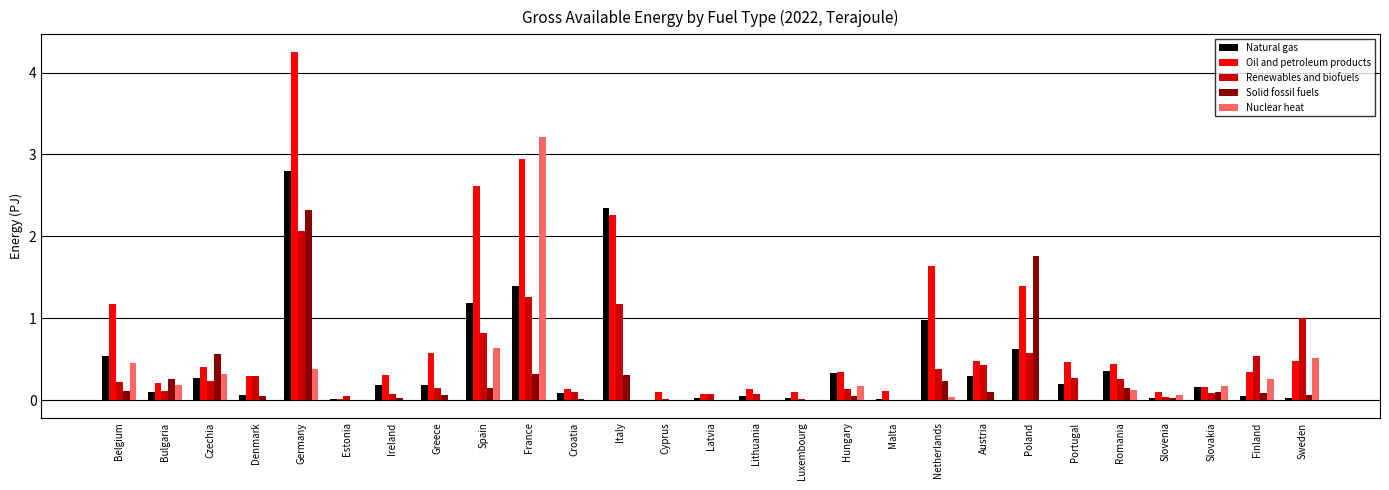

Between Poland and Slovakia, which series saw the biggest shift?

Solid fossil fuels